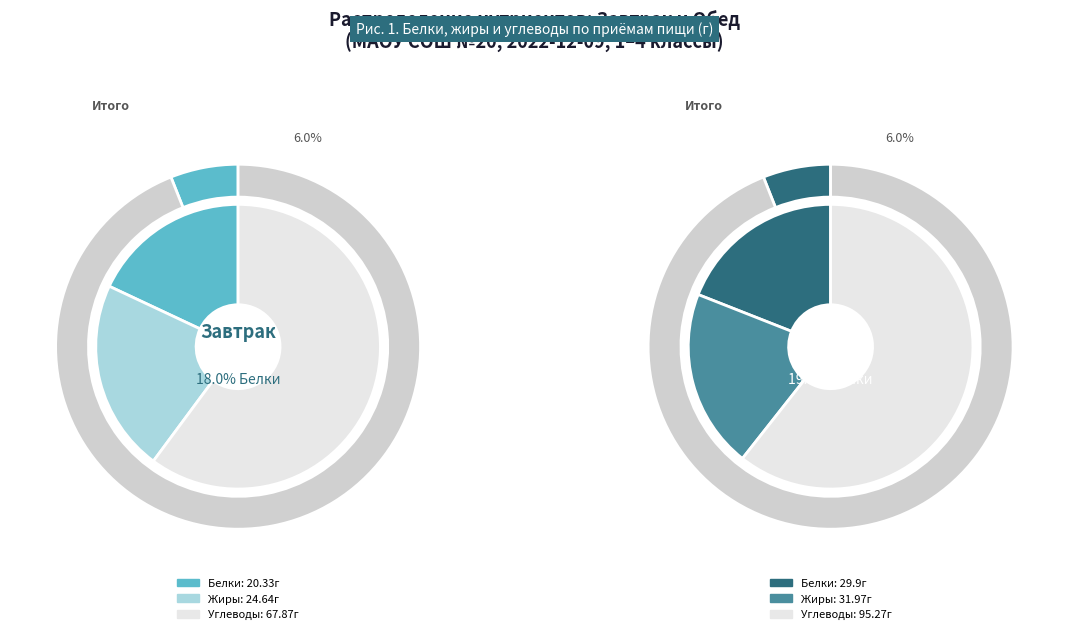

To the nearest percent, what percentage of the pie is Завтрак?

42%